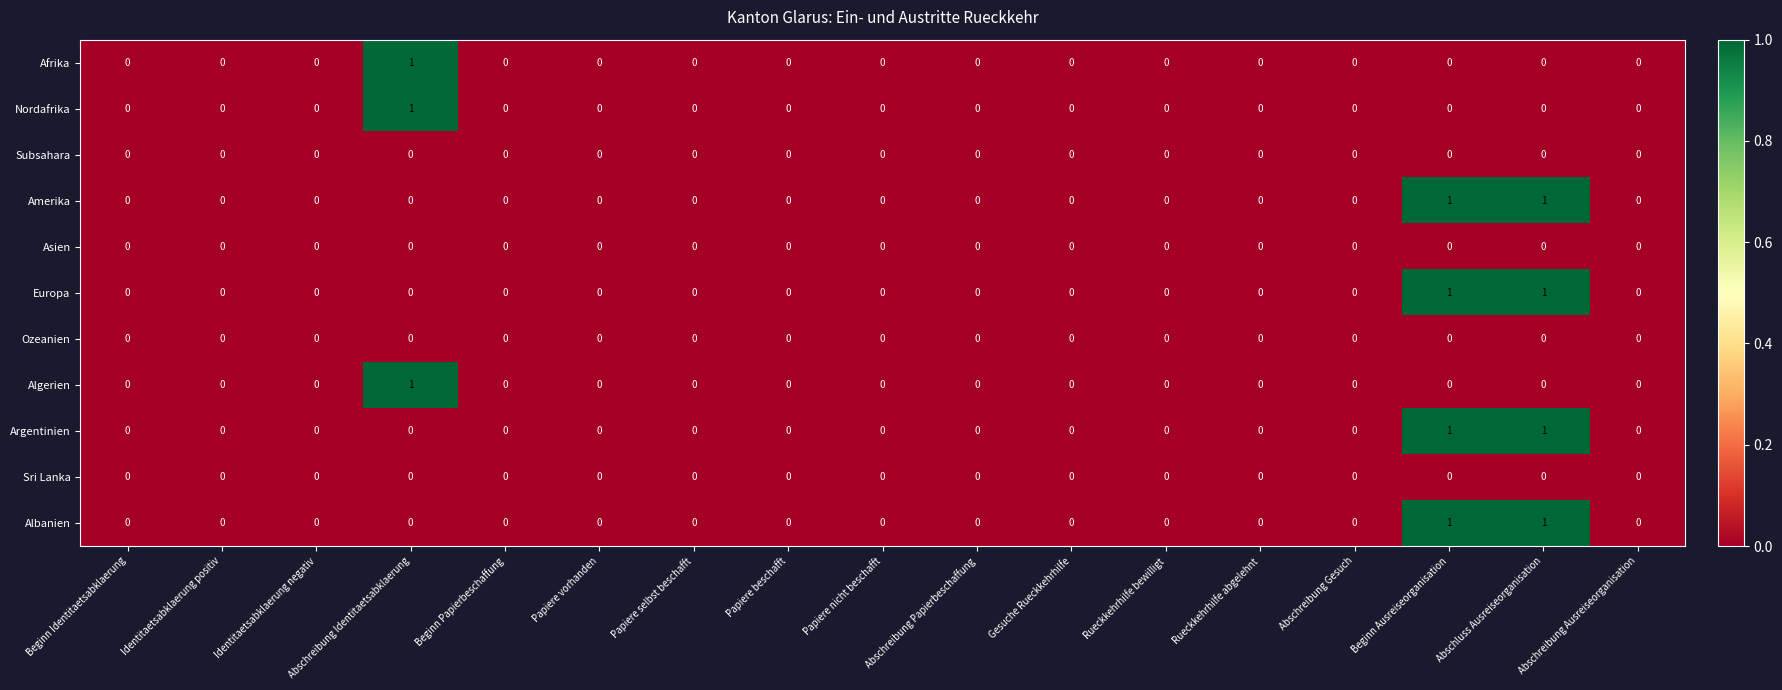

True or false: Afrika has a value of 0 at Abschreibung Gesuch.

True